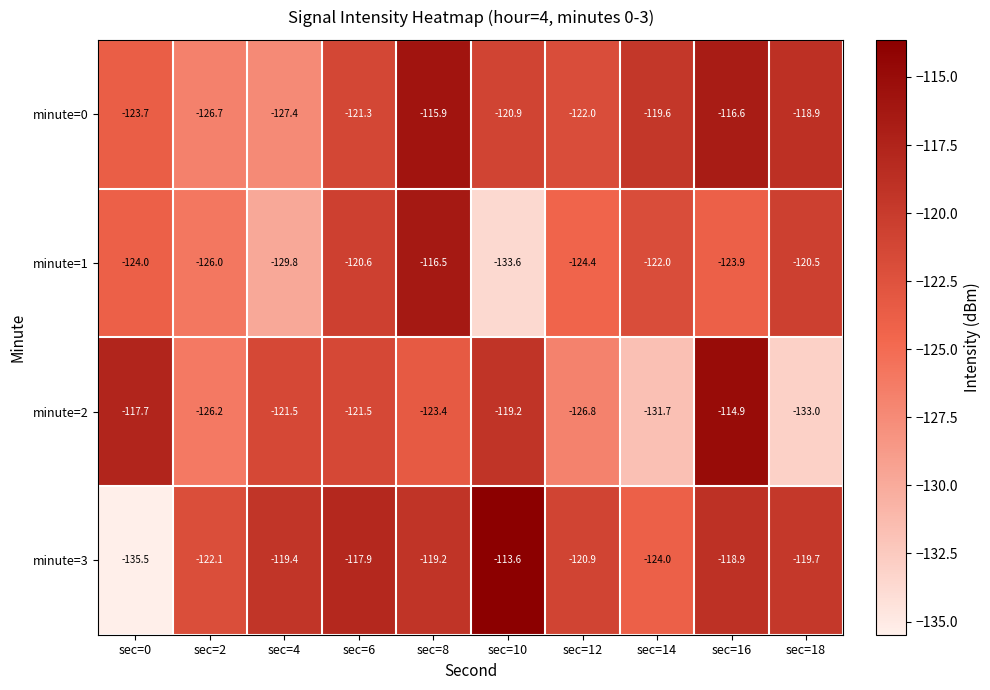

What is the difference between the second highest and minimum values in the minute=0 series?

10.8